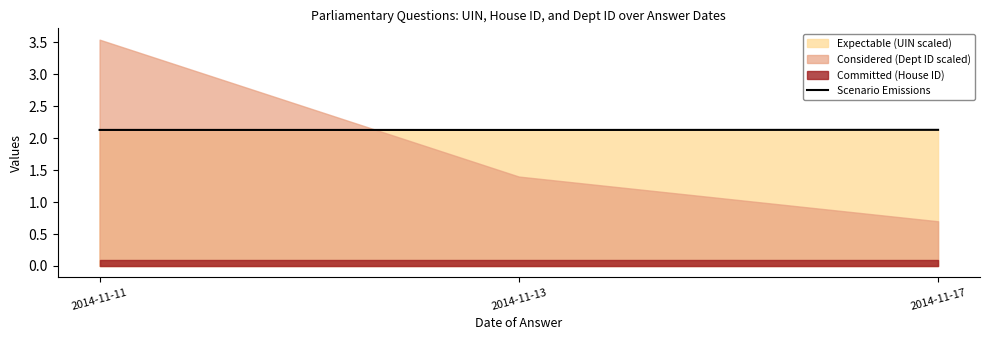

Reading left to right, extract all data points from this chart.

2014-11-11=2.1	2014-11-13=2.1	2014-11-17=2.1